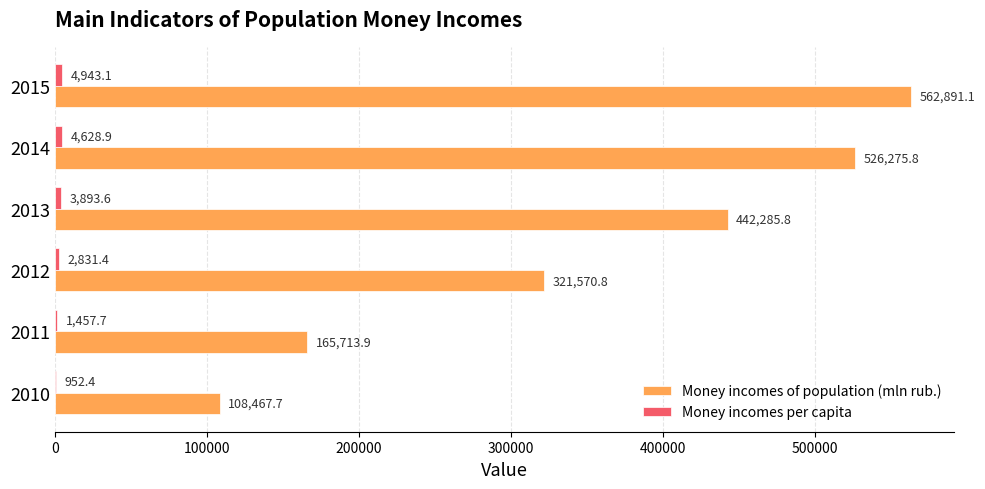

Read the Money incomes of population (mln rub.) value at 2013.

442285.8